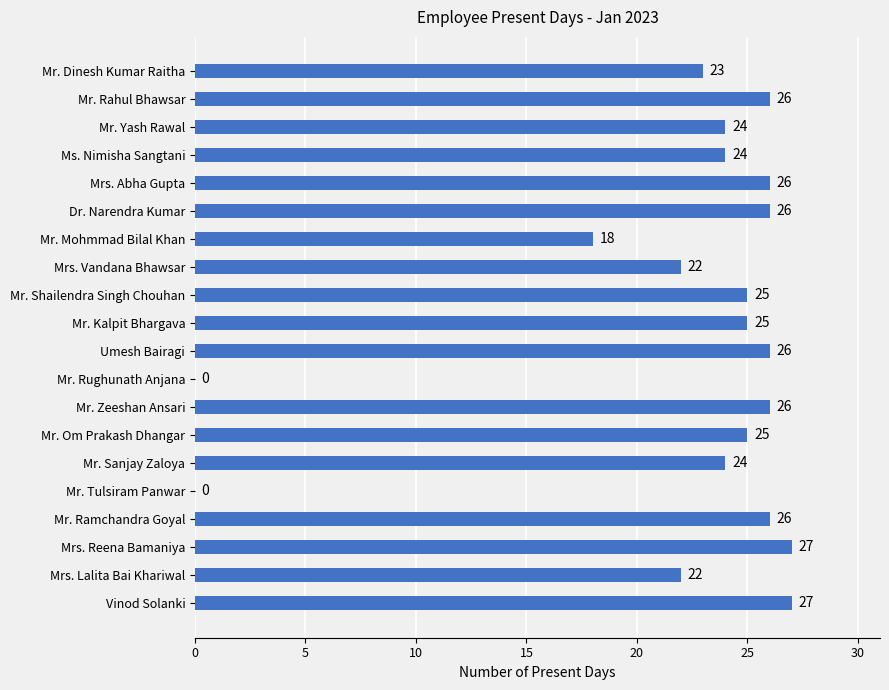

Reading top to bottom, transcribe all the data shown in this chart.

Mr. Dinesh Kumar Raitha=23	Mr. Rahul Bhawsar=26	Mr. Yash Rawal=24	Ms. Nimisha Sangtani=24	Mrs. Abha Gupta=26	Dr. Narendra Kumar=26	Mr. Mohmmad Bilal Khan=18	Mrs. Vandana Bhawsar=22	Mr. Shailendra Singh Chouhan=25	Mr. Kalpit Bhargava=25	Umesh Bairagi=26	Mr. Rughunath Anjana=0	Mr. Zeeshan Ansari=26	Mr. Om Prakash Dhangar=25	Mr. Sanjay Zaloya=24	Mr. Tulsiram Panwar=0	Mr. Ramchandra Goyal=26	Mrs. Reena Bamaniya=27	Mrs. Lalita Bai Khariwal=22	Vinod Solanki=27